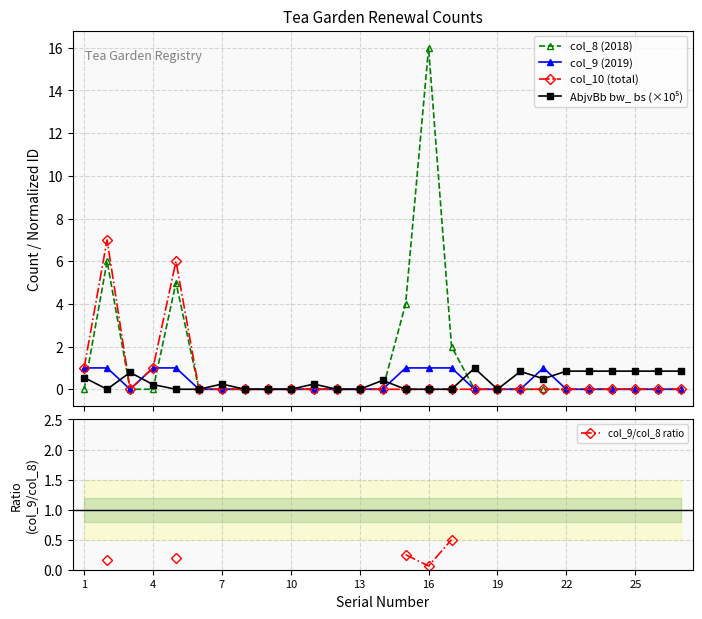

What is the greatest value displayed?

16.0